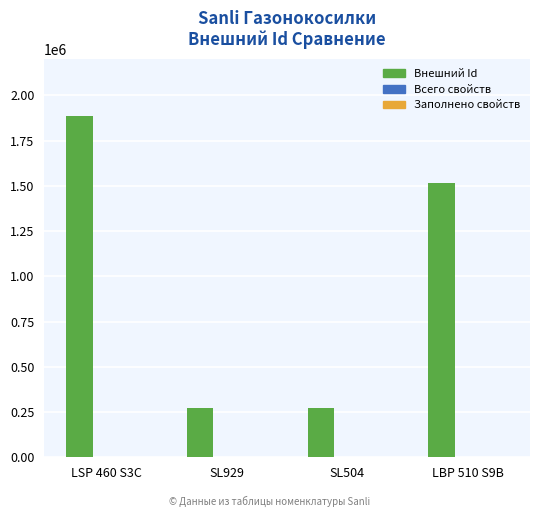

Are the bars horizontal?

No